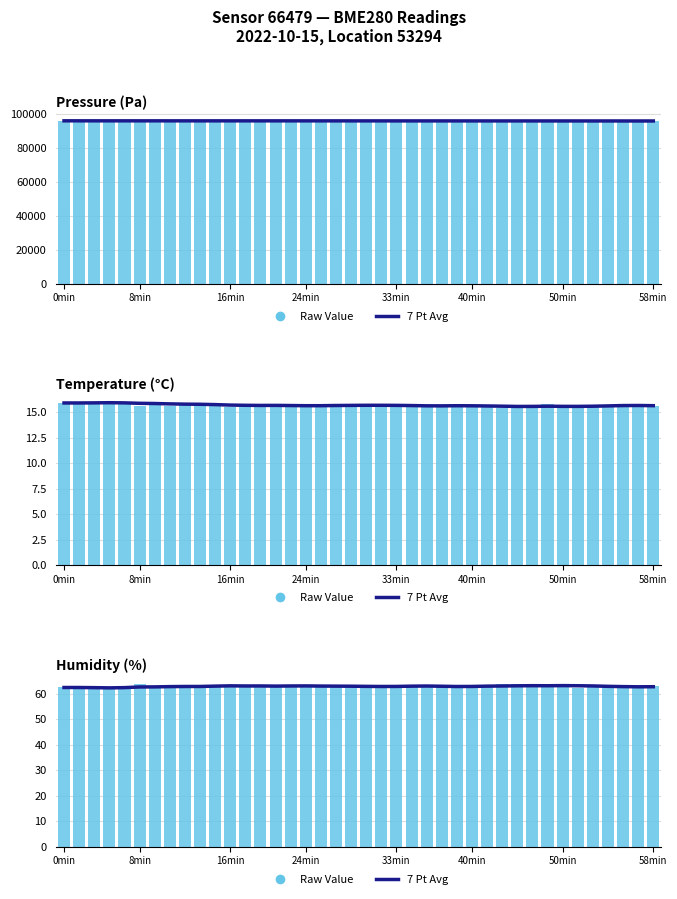

How many values in the 7 Pt Avg series exceed 63?

20